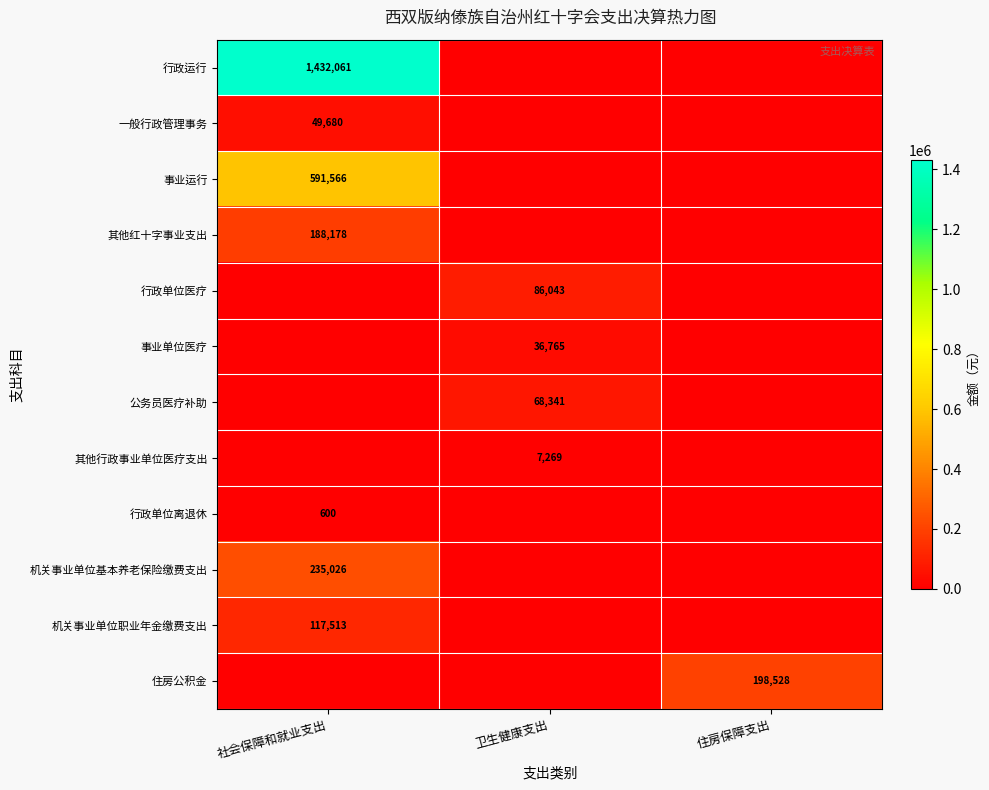

Is it true that 行政单位离退休 equals 230 at 社会保障和就业支出?

False